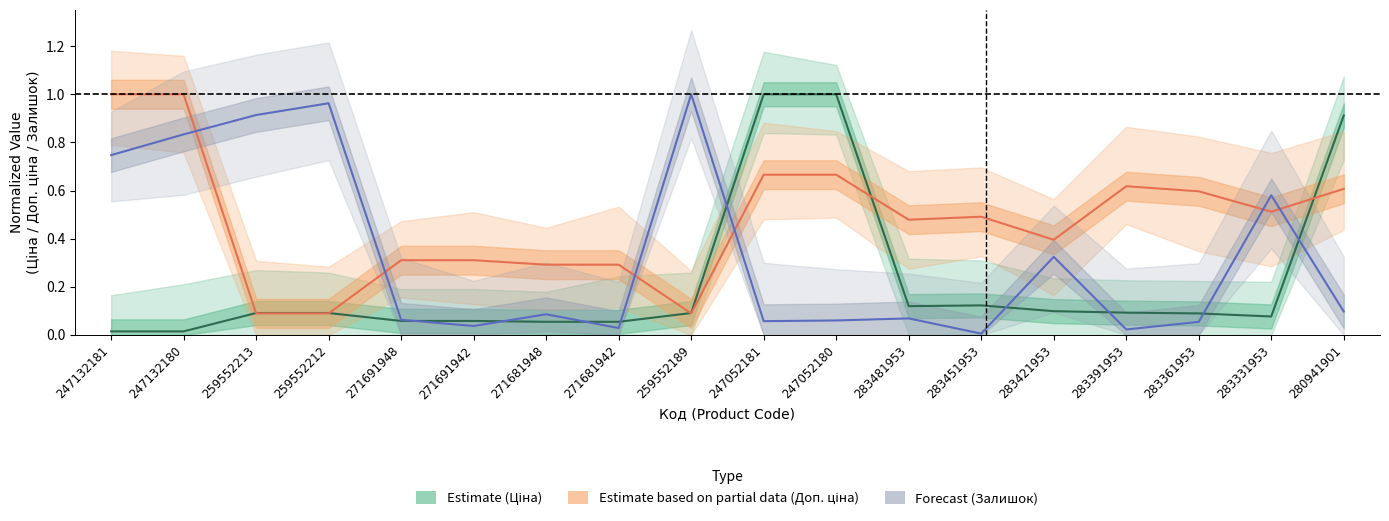

Reading left to right, transcribe all the data shown in this chart.

Ціна (Estimate): 0.0	0.0	0.1	0.1	0.1	0.1	0.1	0.1	0.1	1.0	1.0	0.1	0.1	0.1	0.1	0.1	0.1	0.9
Доп. ціна (Partial): 1.0	1.0	0.1	0.1	0.3	0.3	0.3	0.3	0.1	0.7	0.7	0.5	0.5	0.4	0.6	0.6	0.5	0.6
Залишок (Forecast): 0.7	0.8	0.9	1.0	0.1	0.0	0.1	0.0	1.0	0.1	0.1	0.1	0.0	0.3	0.0	0.1	0.6	0.1